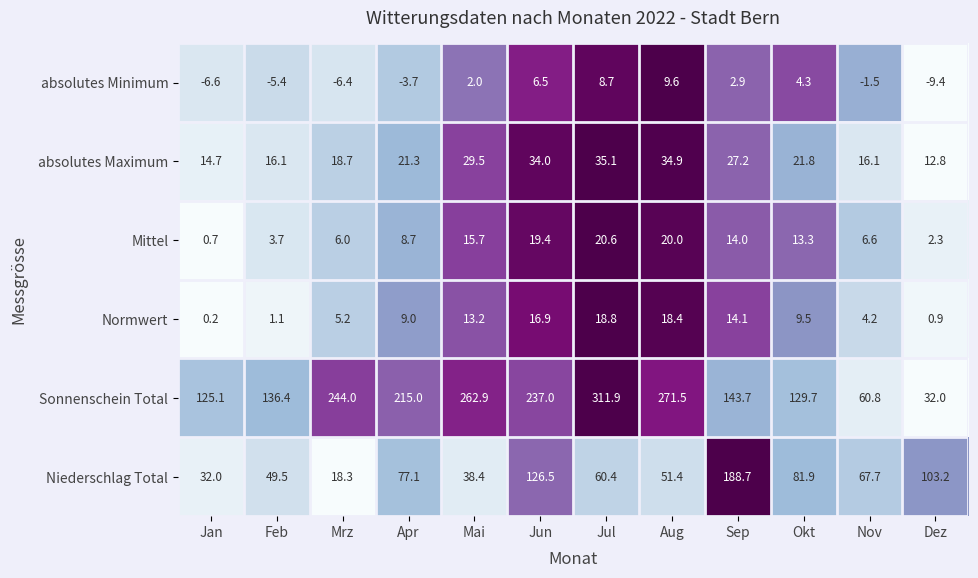

Count the number of categories in the chart.

12